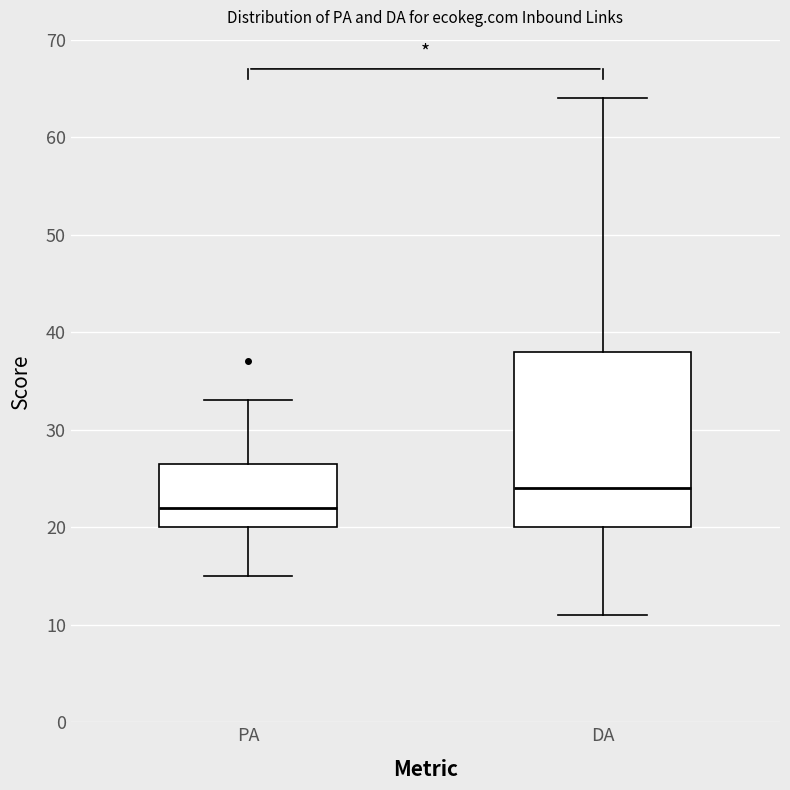

Reading left to right, read every box against the y-axis: the position of its median line, the range the box covers, and the ends of its whiskers. The values are not printed on the chart, so give them approximately, as read against the axis.

PA: median 22, box 20 to 27, whiskers 15 to 33
DA: median 24, box 20 to 38, whiskers 11 to 64